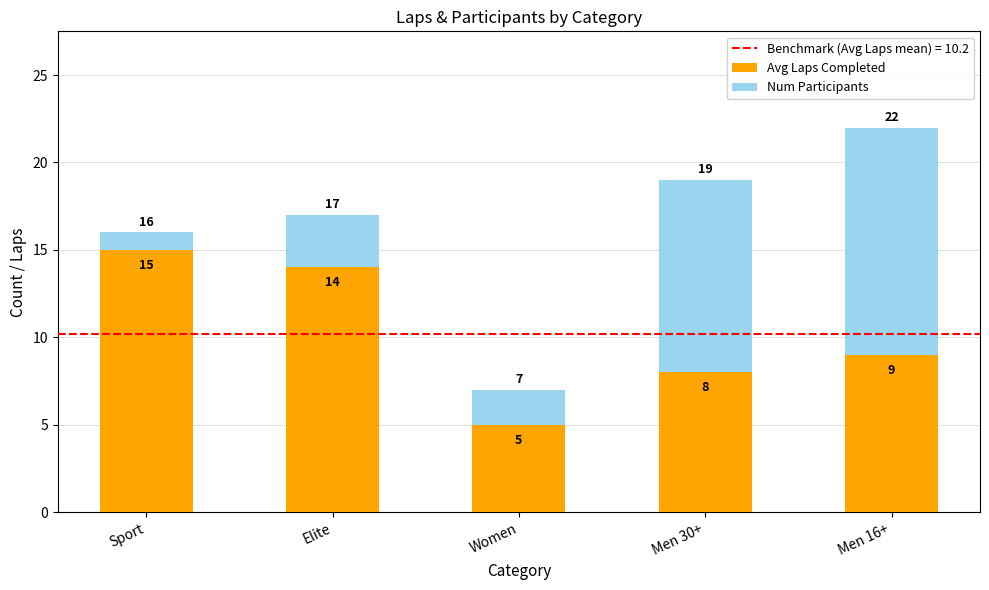

What is the difference between the Avg Laps Completed values at Men 16+ and Women?

4